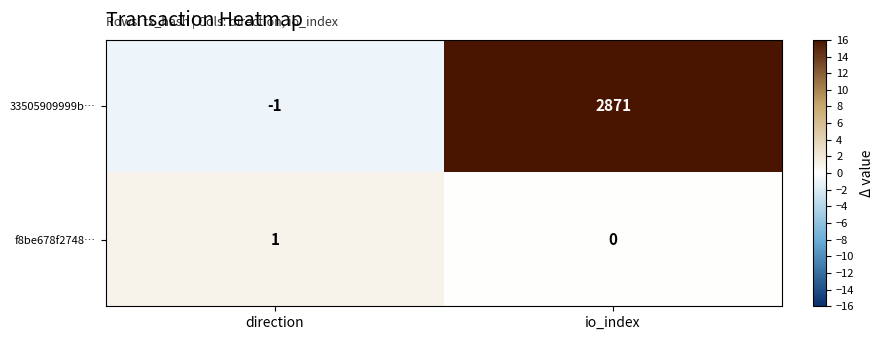

Rank the series by their average value, from lowest to highest.

f8be678f2748…, 33505909999b…